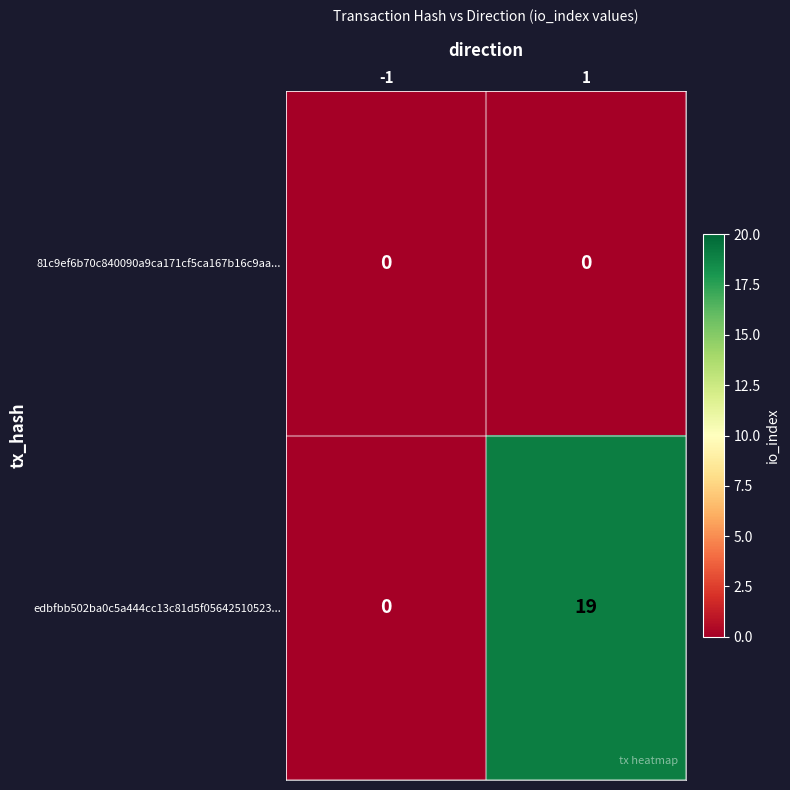

Count the number of data series in this chart.

2